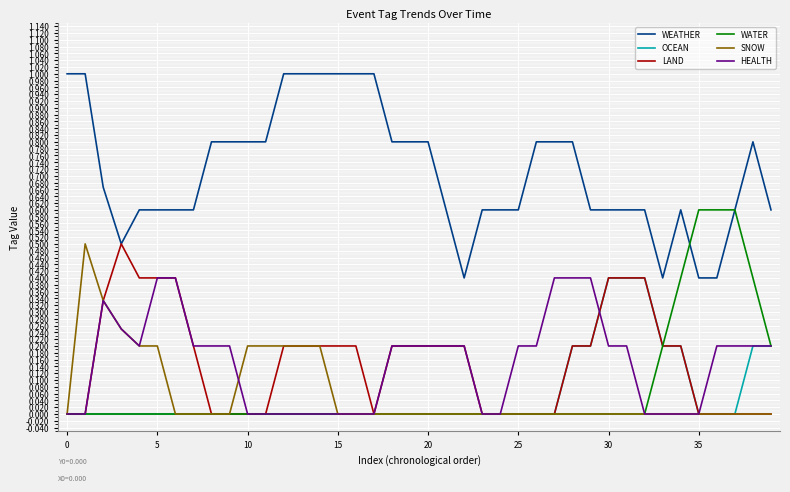

What is the greatest value displayed?

1.0